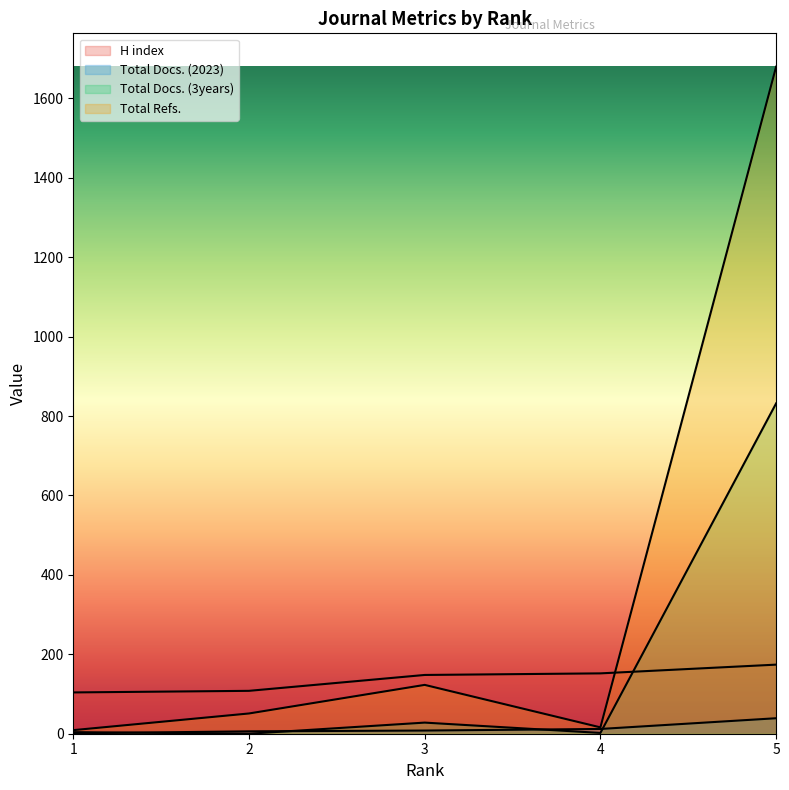

What are all the series names shown in the legend?

H index, Total Docs. (2023), Total Docs. (3years), Total Refs.